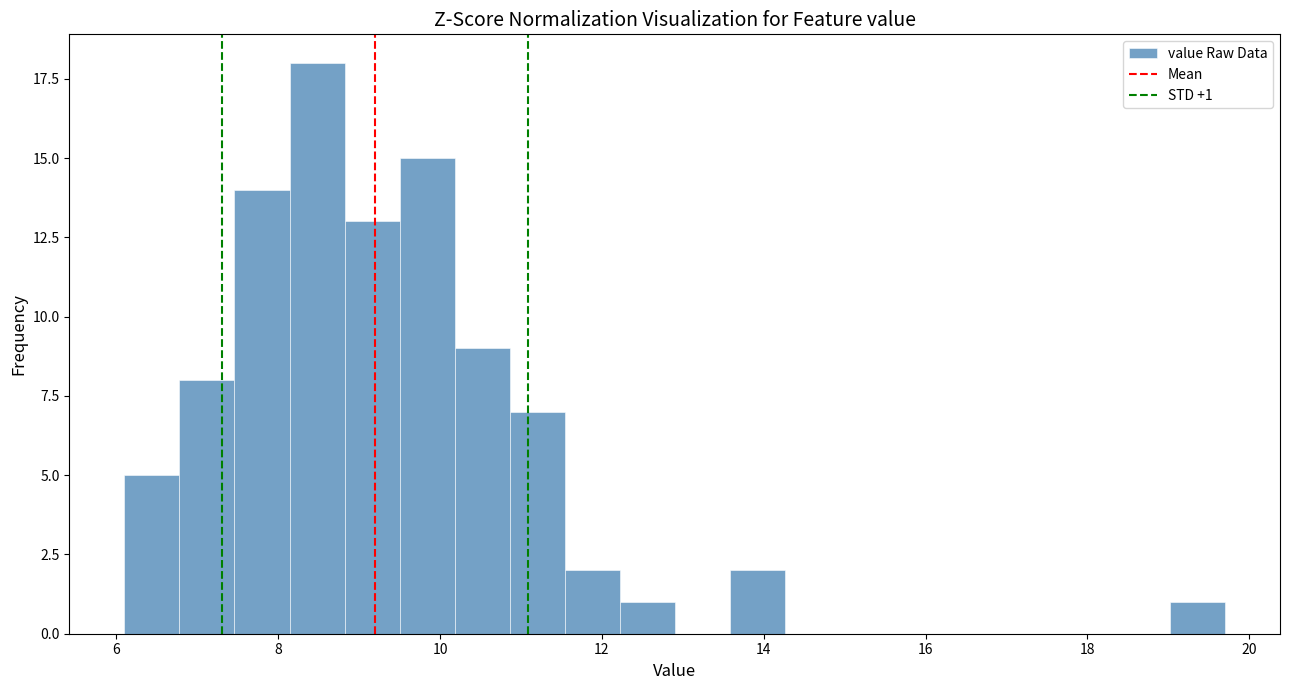

Around what value on the x-axis is the tallest bar? Give the approximate position of its centre, as read against the axis.

8.4